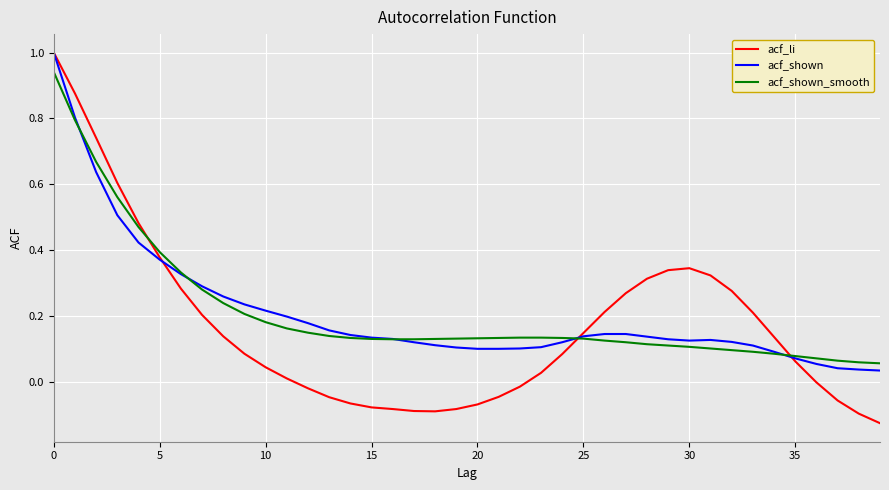

Which series has the widest spread of values?

acf_li